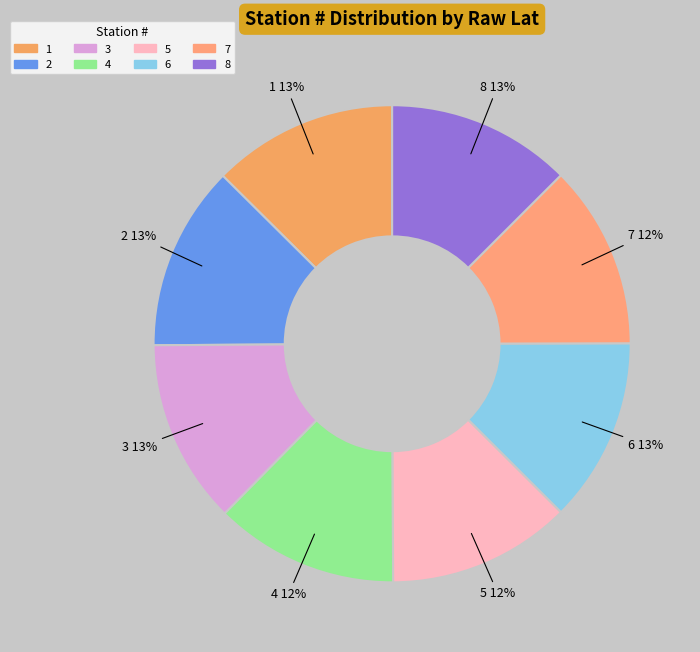

Count the number of slices in the pie.

8